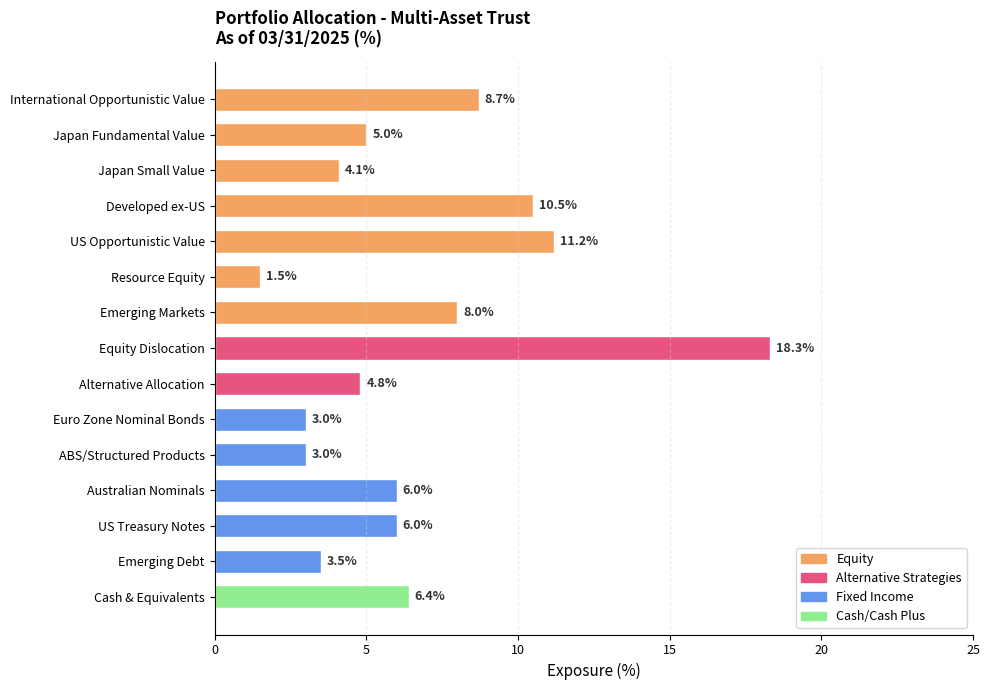

True or false: the data shows 4.0 at Euro Zone Nominal Bonds.

False